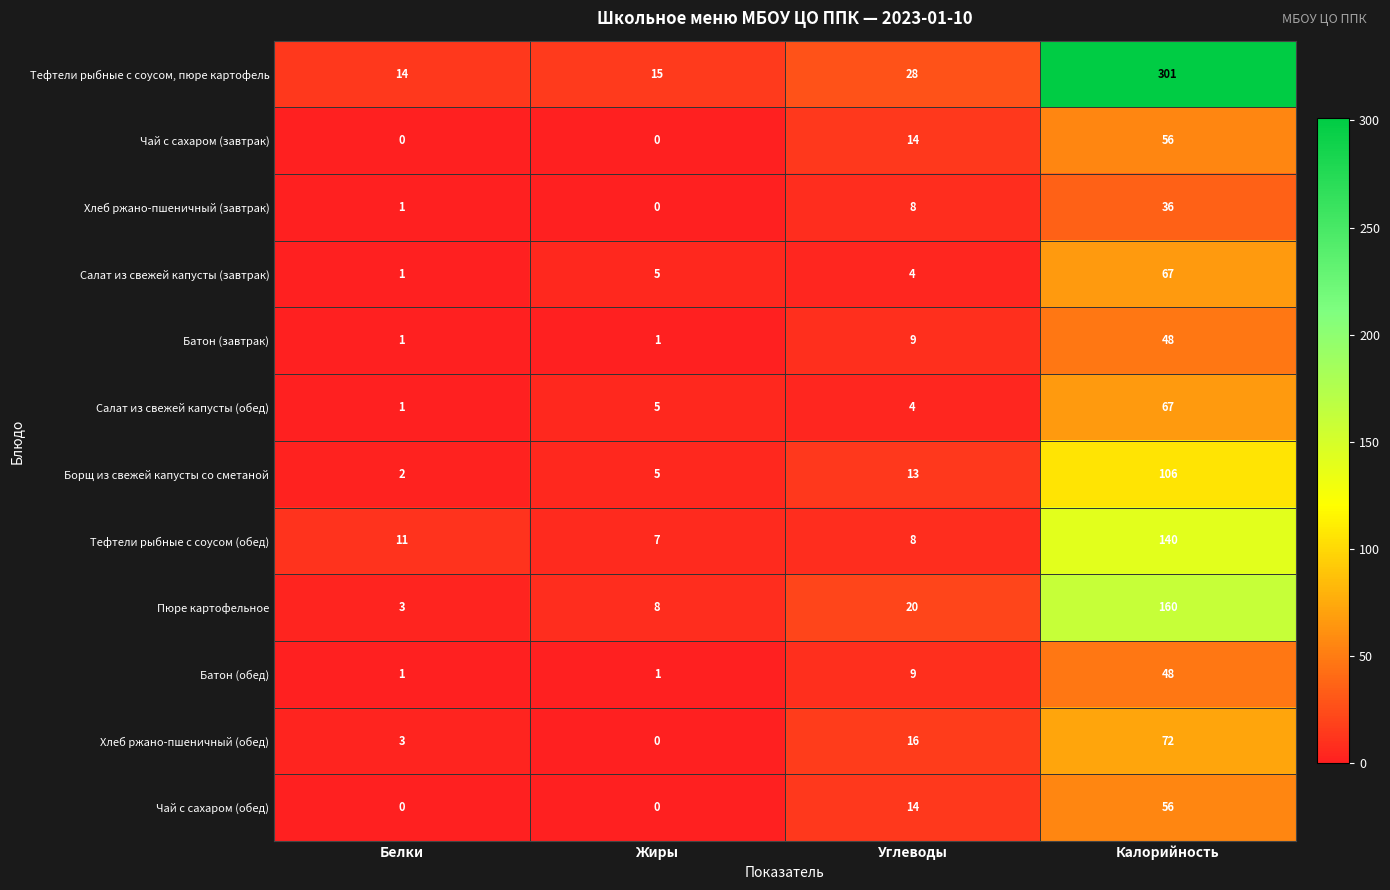

What is the difference between the second highest and second lowest values in the Чай с сахаром (завтрак) series?

14